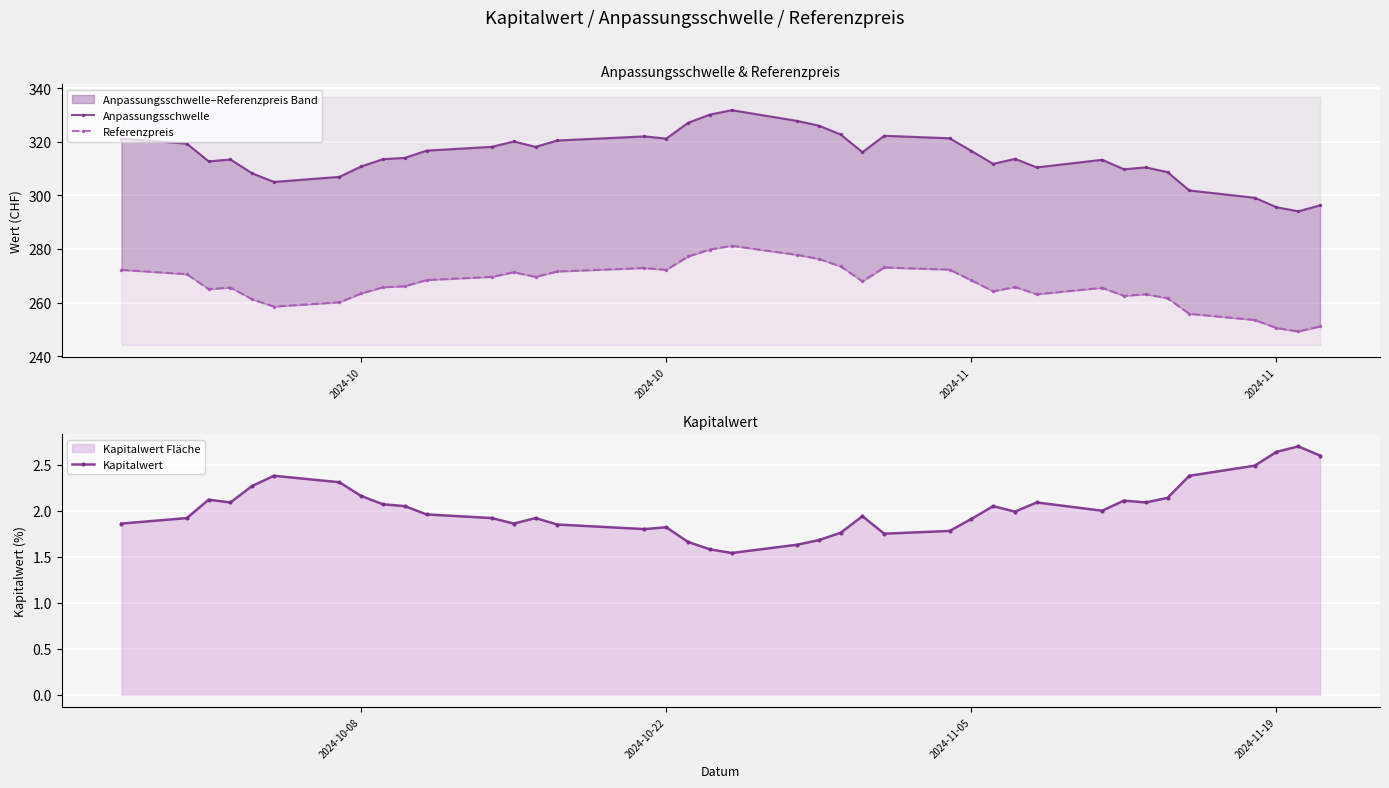

True or false: Anpassungsschwelle has a value of 499.6 at 34.

False